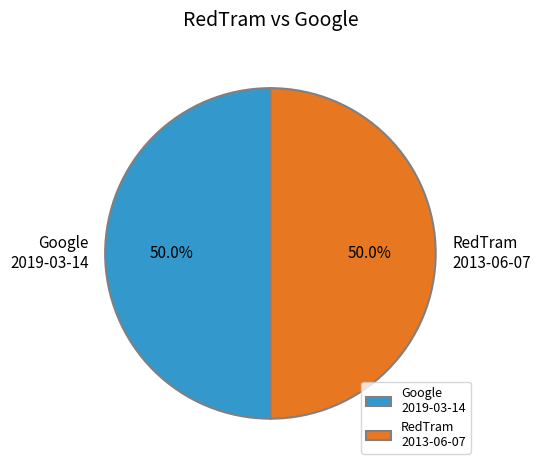

What is the ratio of the value at RedTram 2013-06-07 to the value at Google 2019-03-14?

1.0